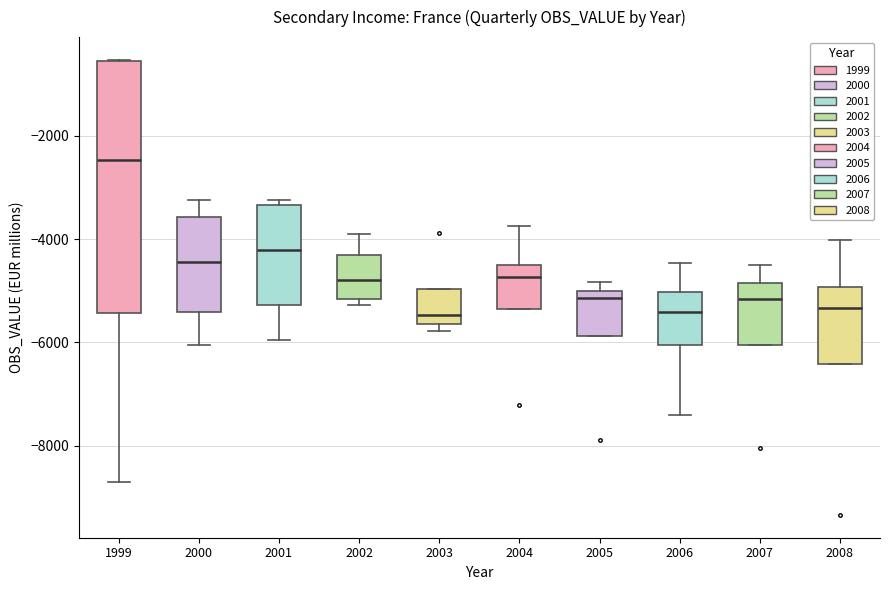

Reading left to right, read every box against the y-axis: the position of its median line, the range the box covers, and the ends of its whiskers. The values are not printed on the chart, so give them approximately, as read against the axis.

1999: median -2400, box -5400 to -600, whiskers -8800 to -600
2000: median -4400, box -5400 to -3600, whiskers -6000 to -3200
2001: median -4200, box -5200 to -3400, whiskers -6000 to -3200
2002: median -4800, box -5200 to -4200, whiskers -5200 (just below the box's lower edge) to -4000
2003: median -5400, box -5600 to -5000, whiskers -5800 to -5000
2004: median -4800, box -5400 to -4400, whiskers -5400 to -3800
2005: median -5200, box -5800 to -5000, whiskers -5800 to -4800
2006: median -5400, box -6000 to -5000, whiskers -7400 to -4400
2007: median -5200, box -6000 to -4800, whiskers -6000 to -4400
2008: median -5400, box -6400 to -5000, whiskers -6400 to -4000